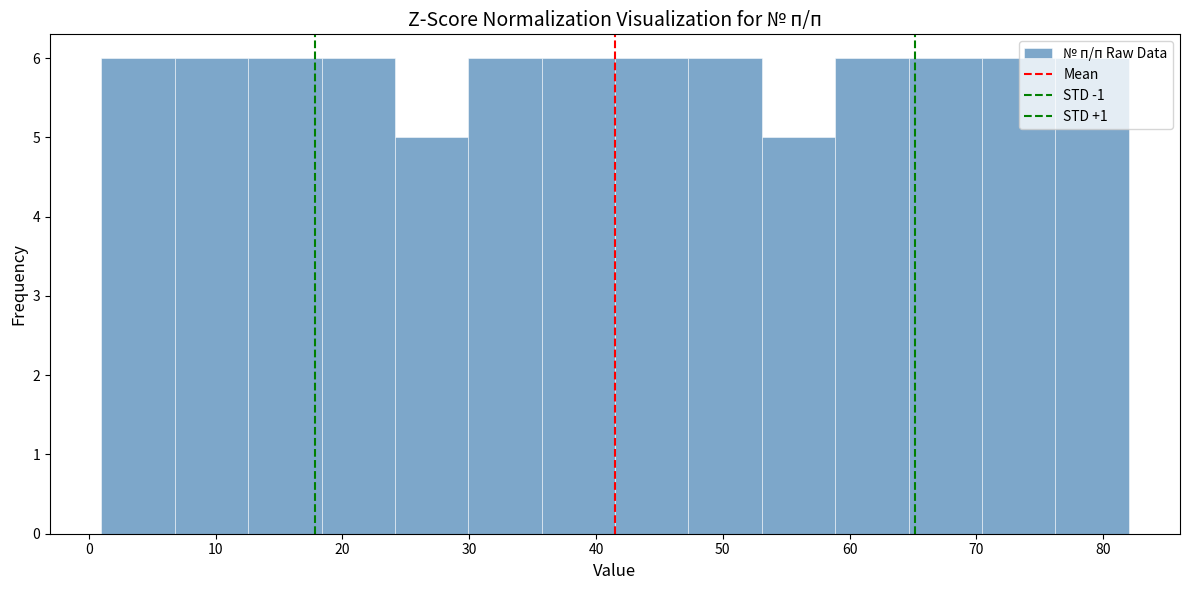

Reading left to right, list every bar in this chart as the range it spans on the x-axis followed by its height. Neither the bar edges nor the heights are printed on the chart, so give them approximately, as read against the axes.

1 to 7: 6
7 to 13: 6
13 to 18: 6
18 to 24: 6
24 to 30: 5
30 to 36: 6
36 to 42: 6
42 to 47: 6
47 to 53: 6
53 to 59: 5
59 to 65: 6
65 to 70: 6
70 to 76: 6
76 to 82: 6